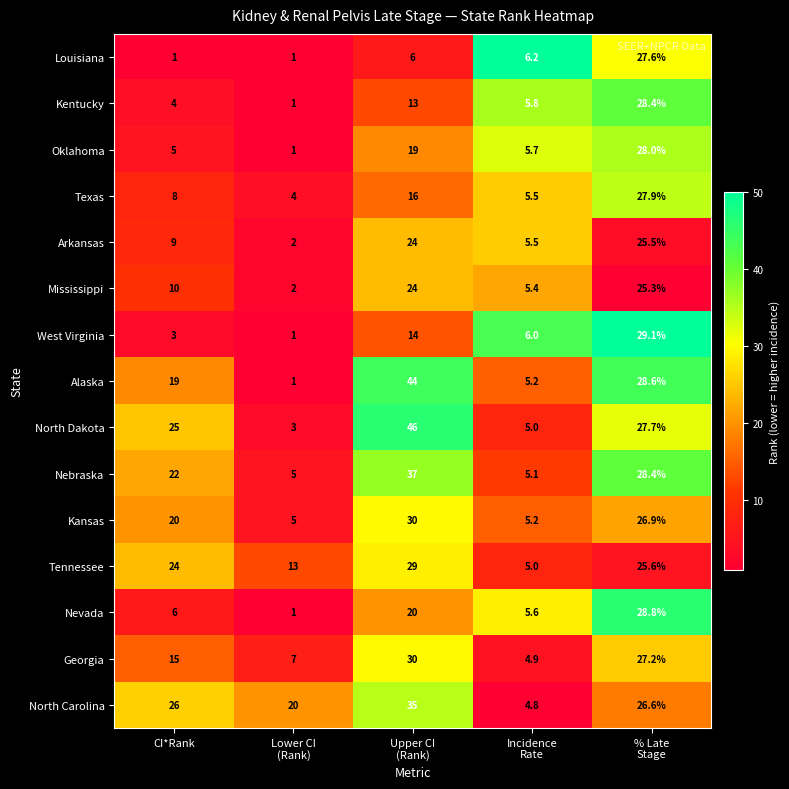

What is the spread (max minus min) of values at % Late
Stage?

3.8